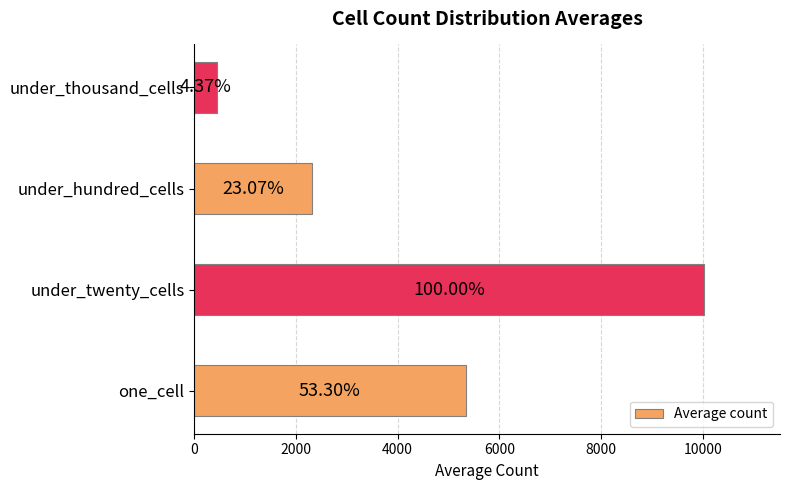

How many bars are there in total?

4